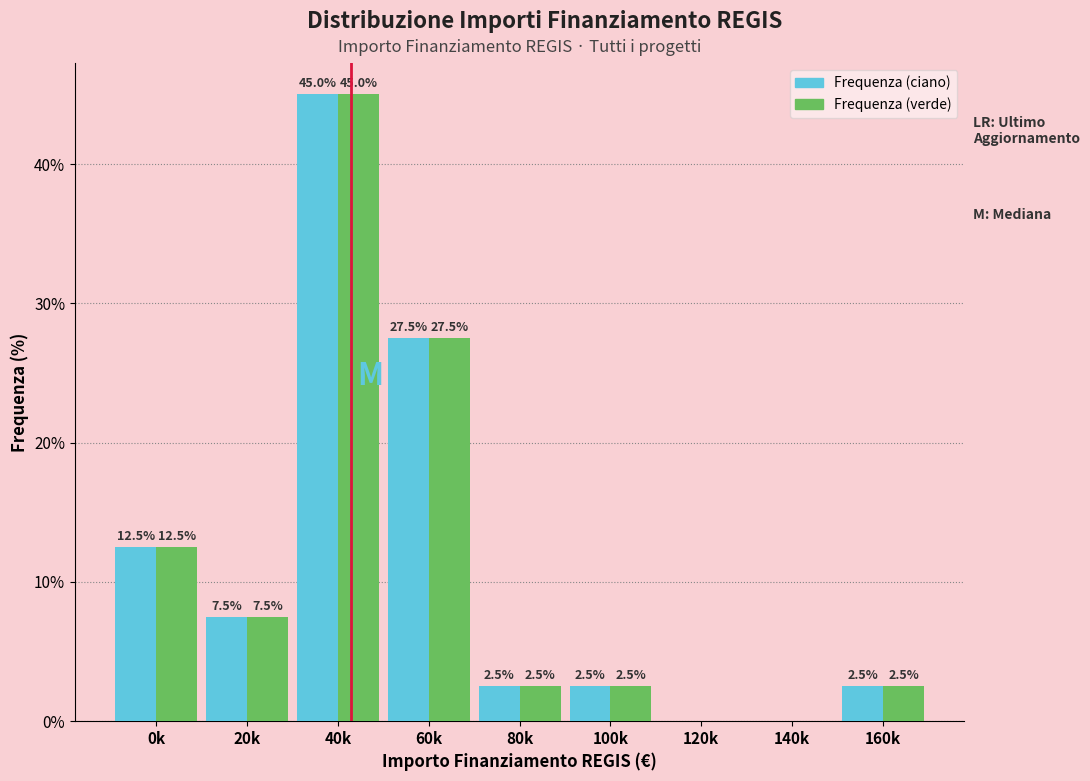

Reading right to left, extract all data points from this chart.

Frequenza (ciano): 160k=2.5	140k=0.0	120k=0.0	100k=2.5	80k=2.5	60k=27.5	40k=45.0	20k=7.5	0k=12.5
Frequenza (verde): 160k=2.5	140k=0.0	120k=0.0	100k=2.5	80k=2.5	60k=27.5	40k=45.0	20k=7.5	0k=12.5